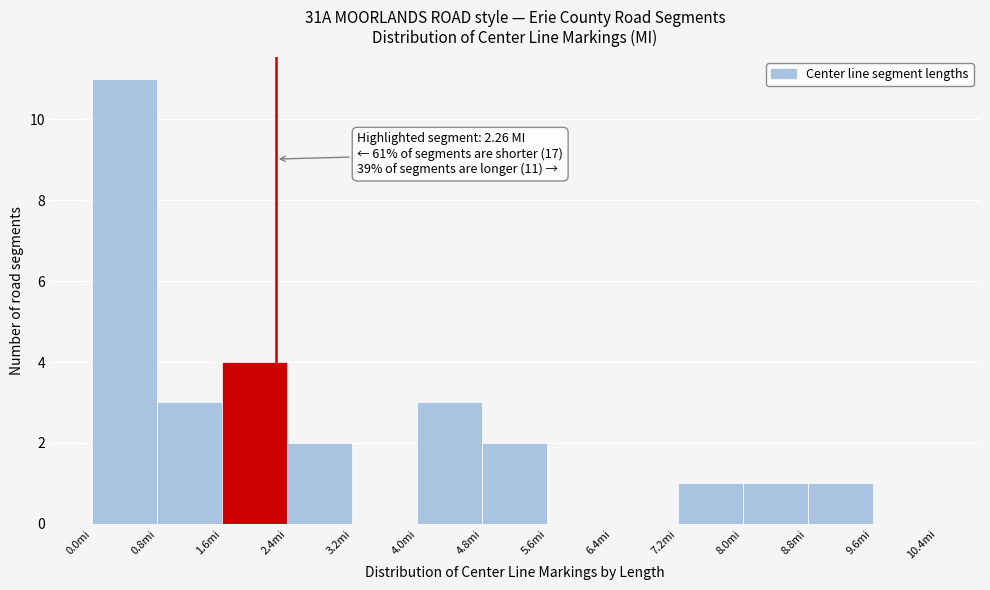

Which range on the x-axis has the tallest bar?

0.0 to 0.8